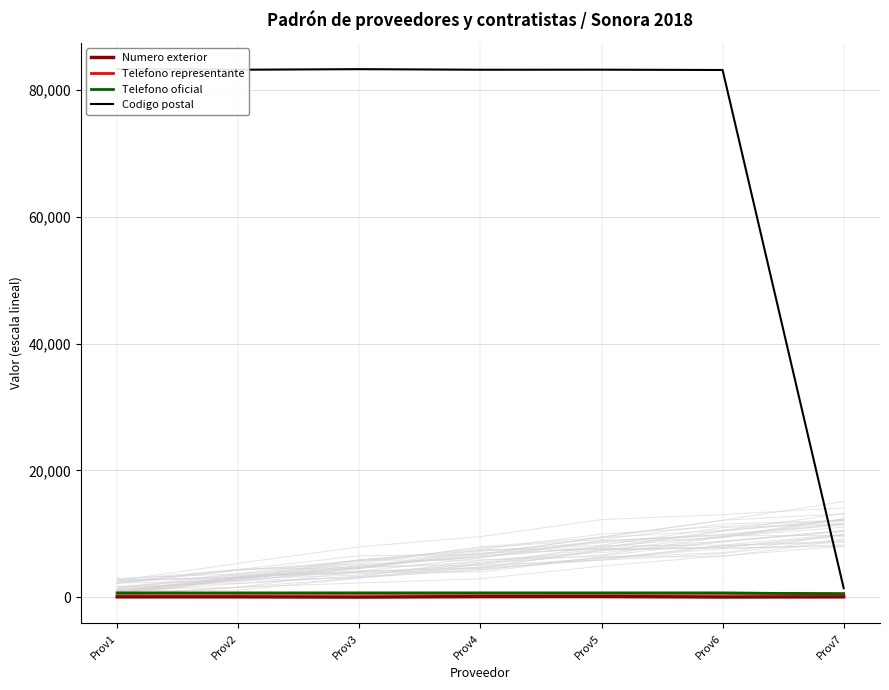

Reading right to left, transcribe all the data shown in this chart.

Numero exterior: 70.0	48.0	109.0	102.0	37.0	71.0	67.0
Telefono representante: 551.1	662.2	662.2	662.3	662.3	662.2	662.2
Telefono oficial: 551.1	662.2	662.2	662.3	662.3	662.2	662.2
Codigo postal: 1440.0	83150.0	83200.0	83190.0	83280.0	83190.0	83280.0